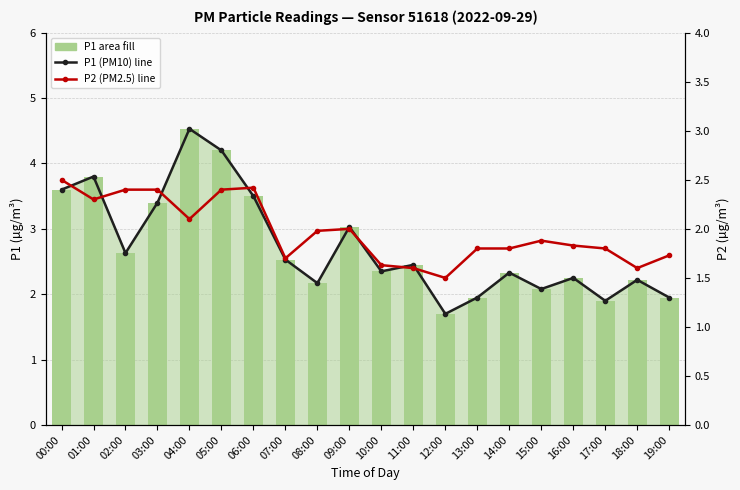

What position from the left is 05:00?

6